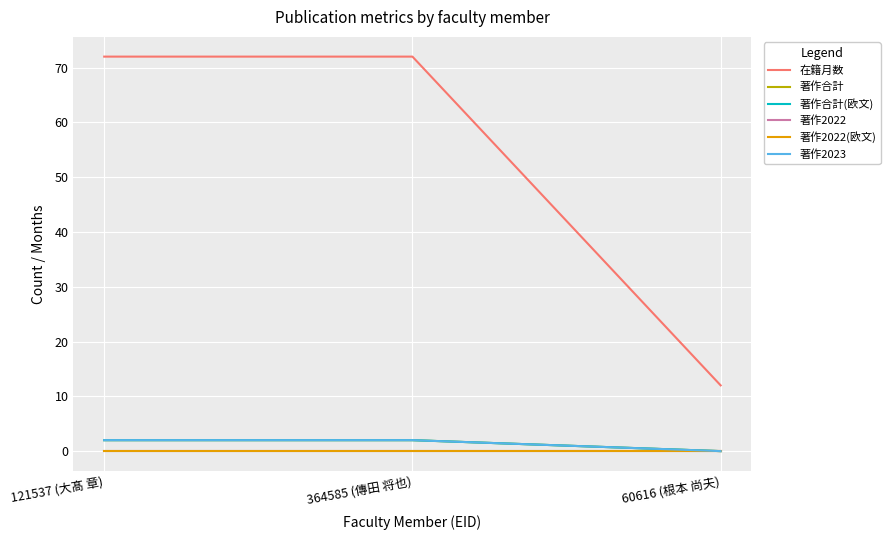

What is the total value across all series at 364585 (傳田 将也)?

78